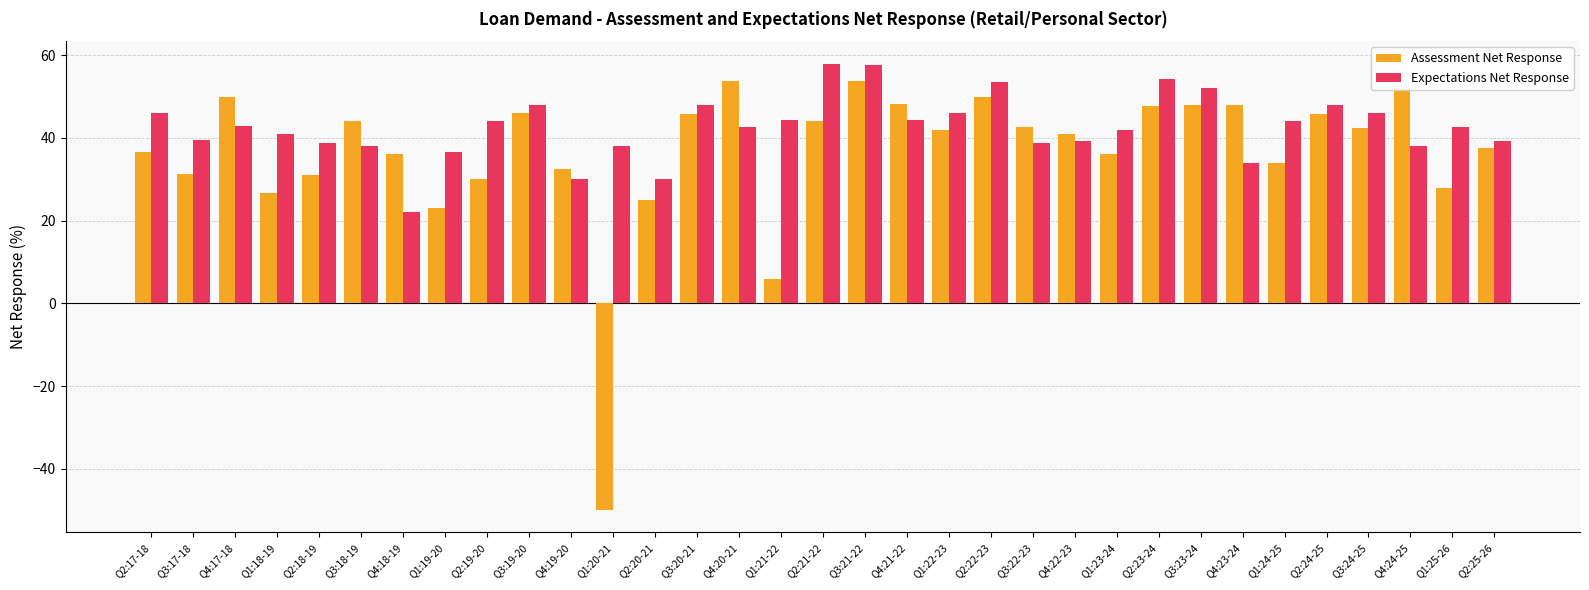

How many series are shown in this chart?

2